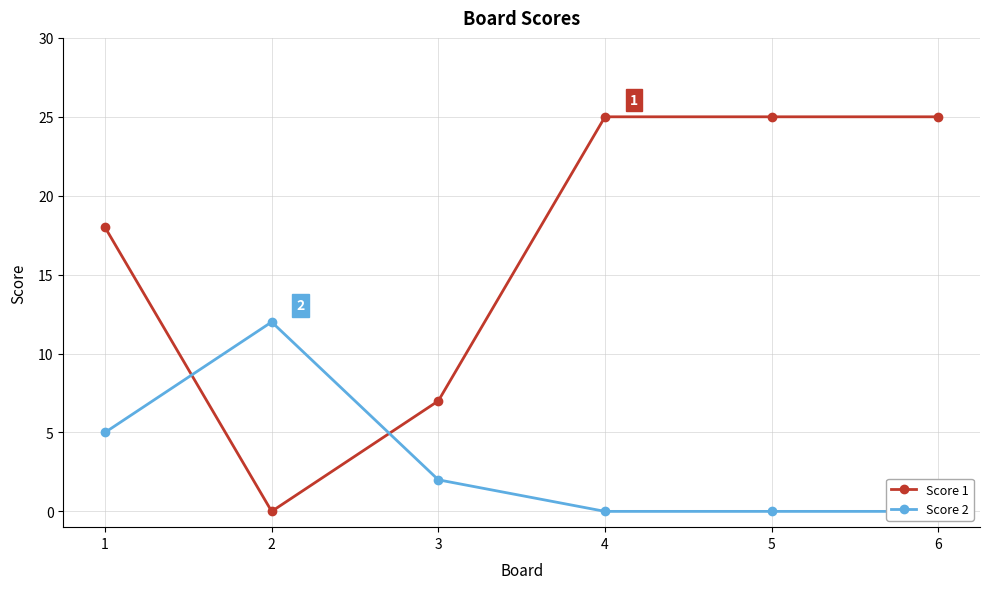

Which series changed the most between 3 and 6?

Score 1